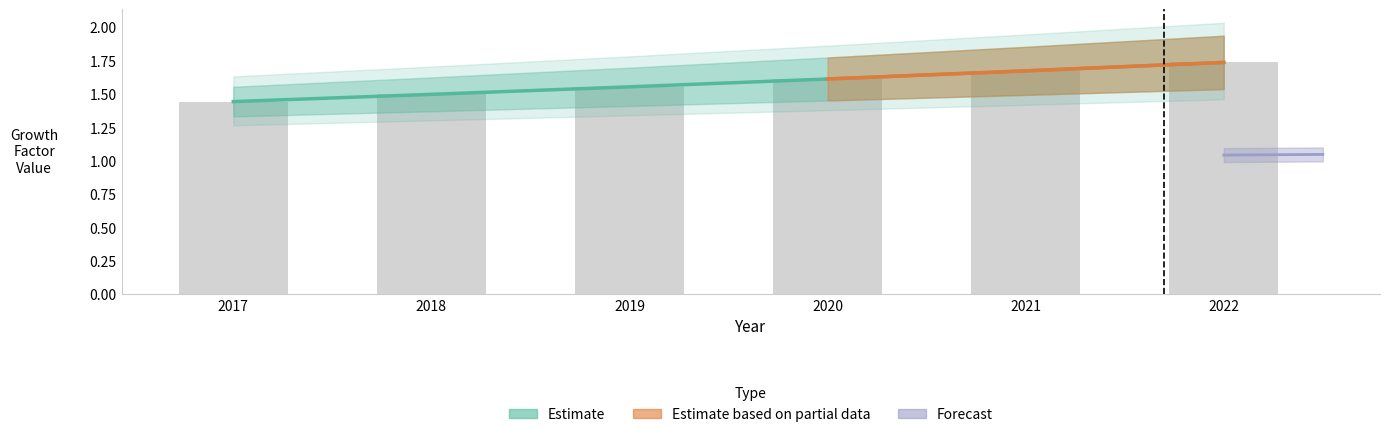

How many groups of bars are there?

6